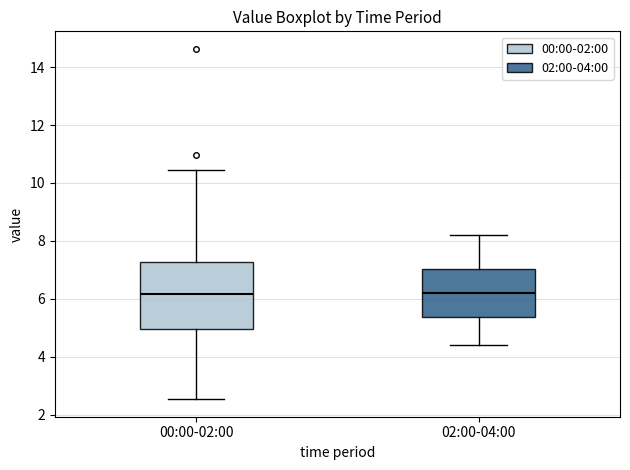

Comparing the boxes themselves (not the whiskers), which one is the tallest?

00:00-02:00